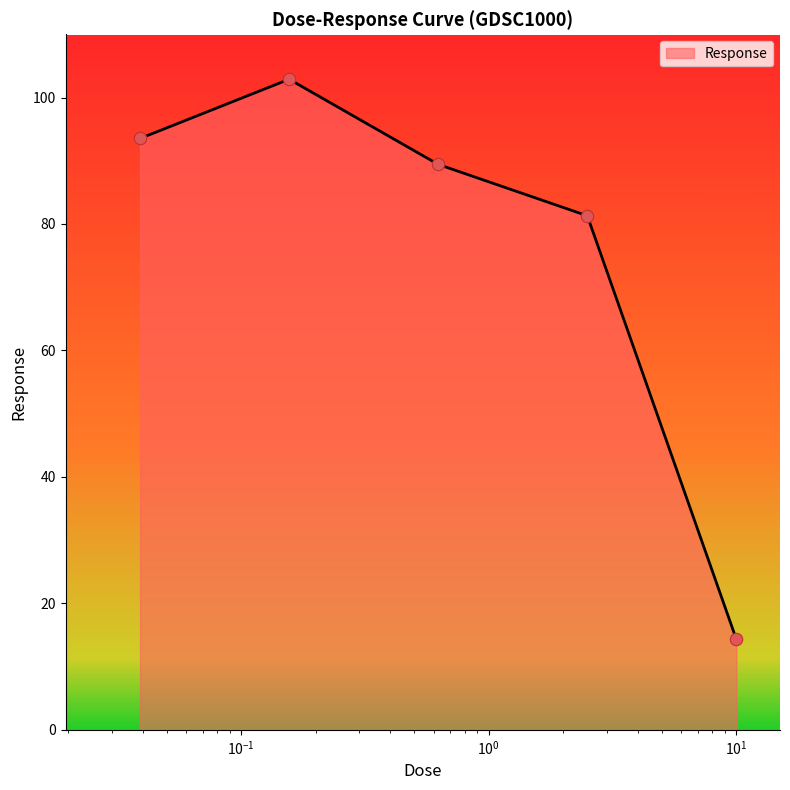

How many interior local peaks (higher than both neighbors) does the data have?

1